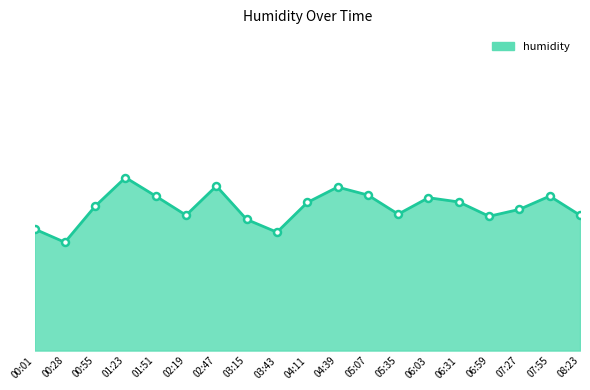

How many points are lower than both their immediate neighbors (excluding endpoints)?

5